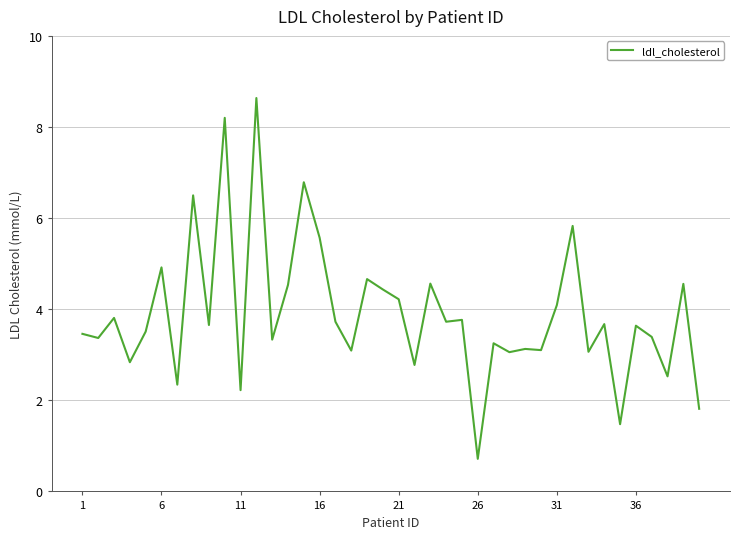

What is the difference between the maximum and minimum values?

7.9